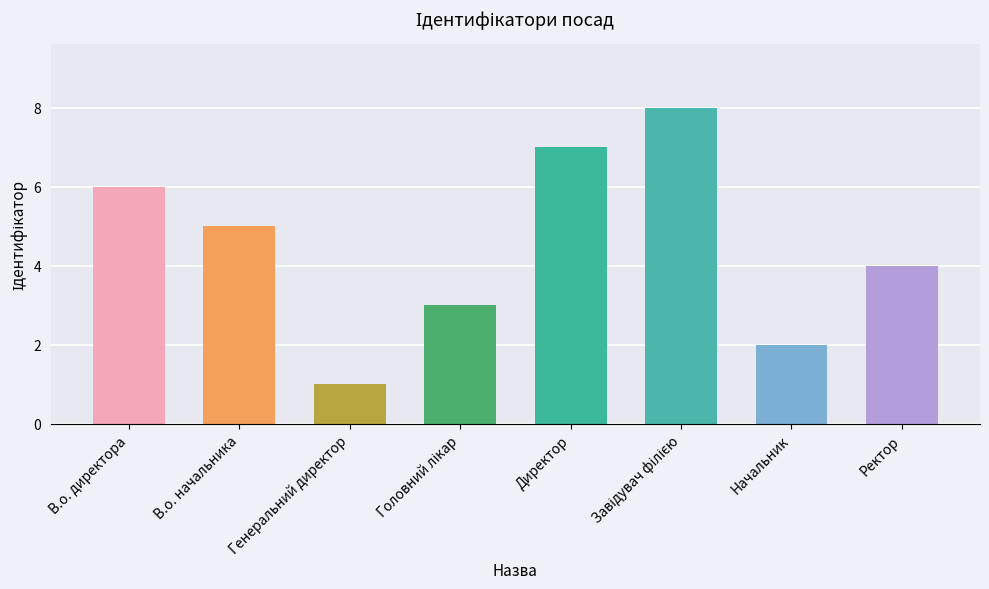

Is it true that the value at В.о. начальника is 5?

True